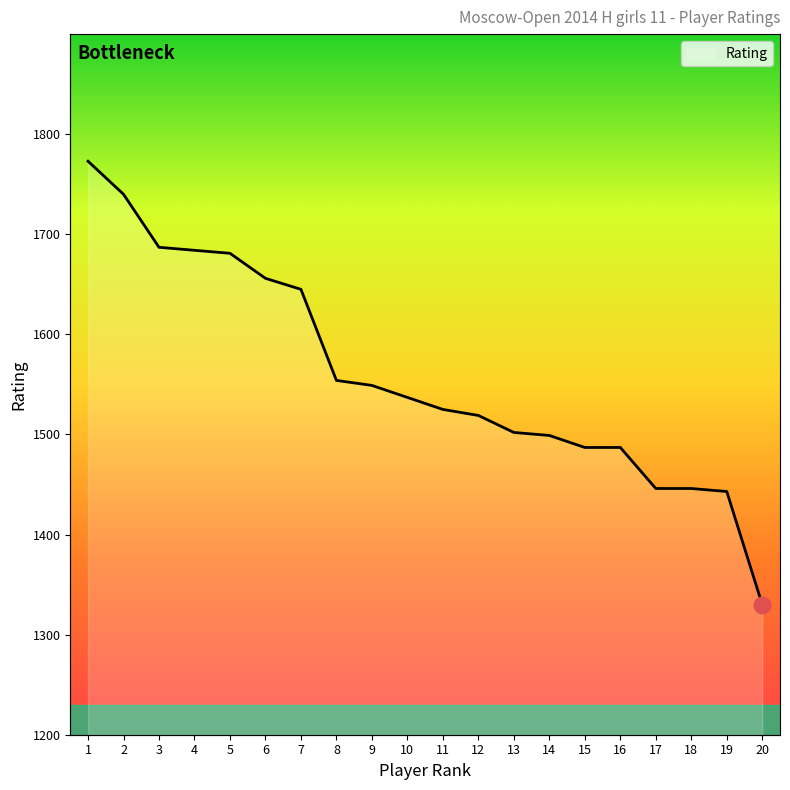

What is the maximum value shown in the chart?

1773